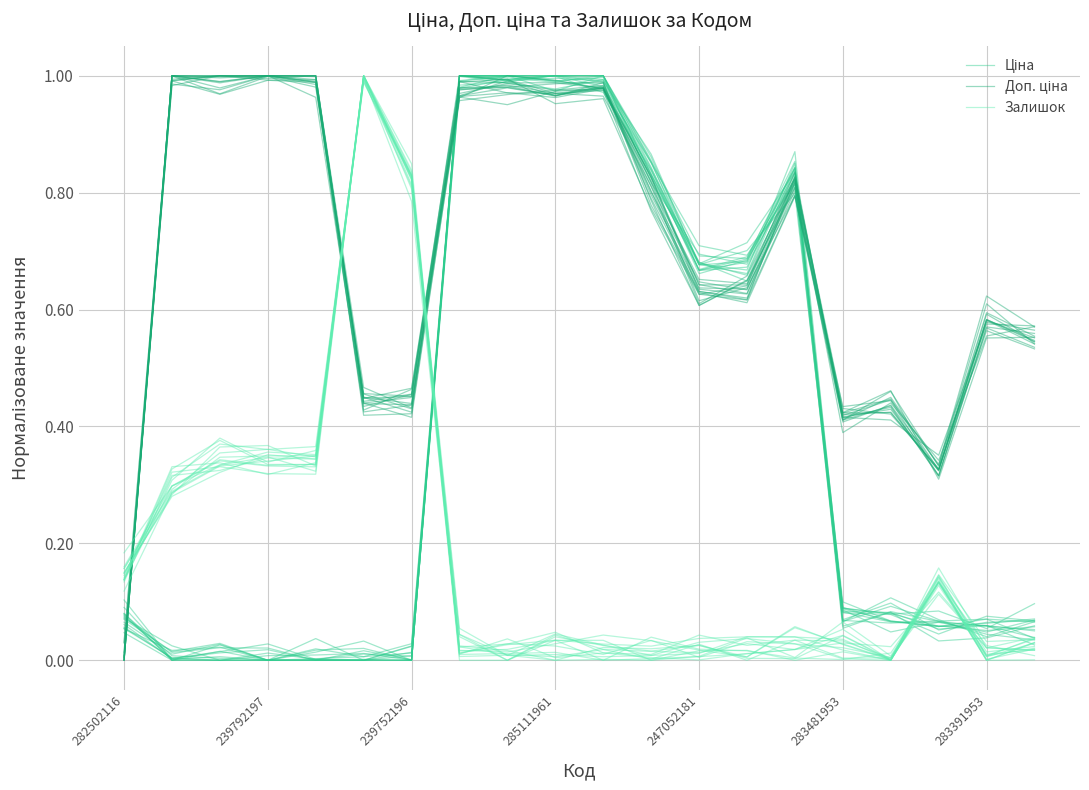

Is the value of Залишок at 11 greater than the value of Ціна at 7?

No